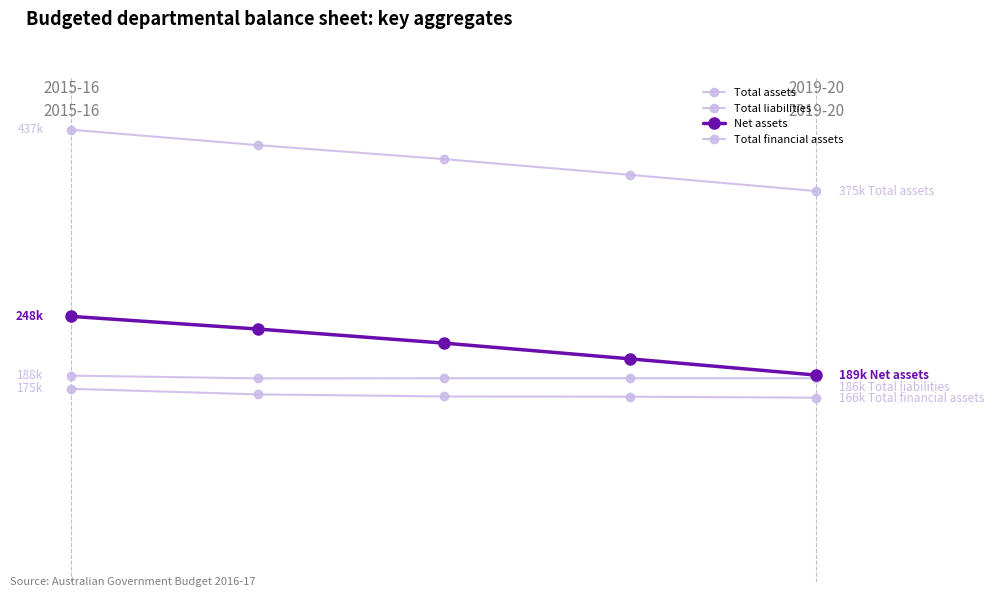

Is this an area chart (filled region under the line)?

No